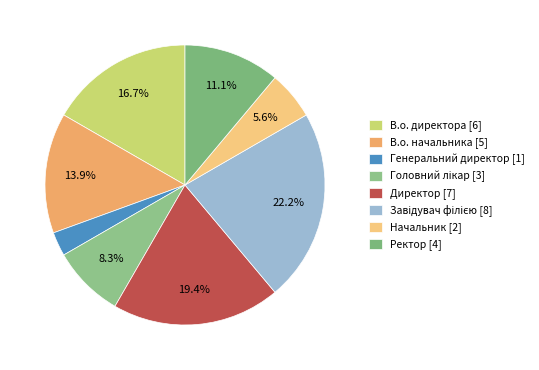

How many segments does this pie chart have?

8